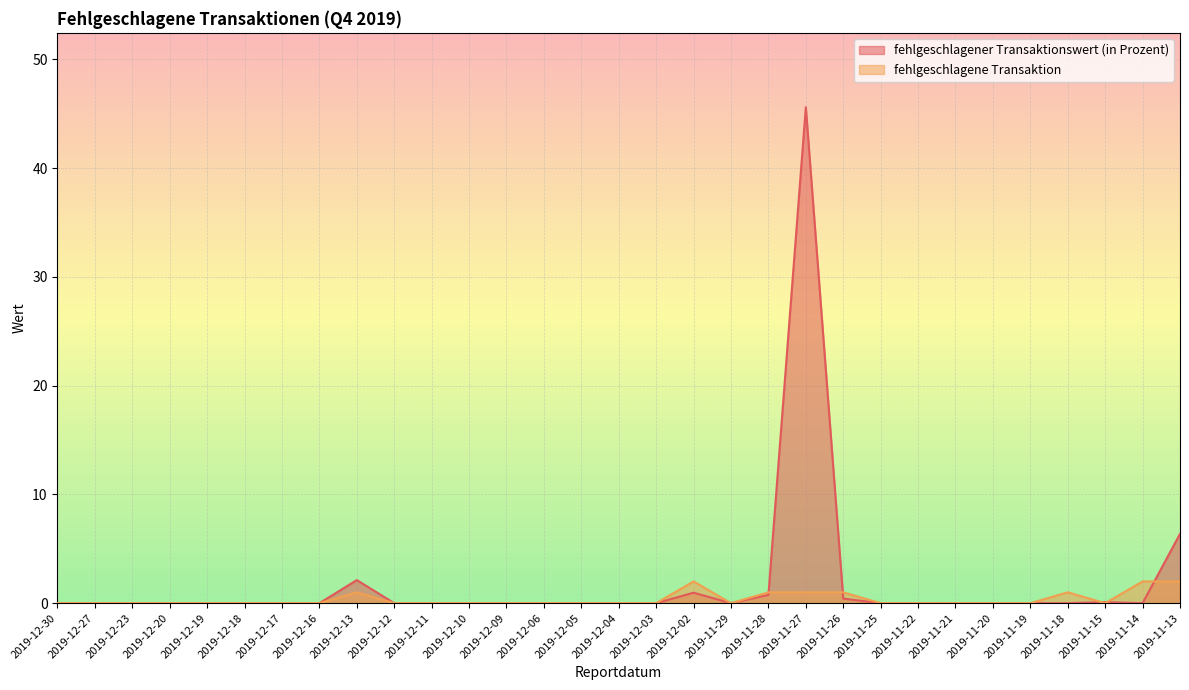

What is the label of the 25th point from the right?

2019-12-17